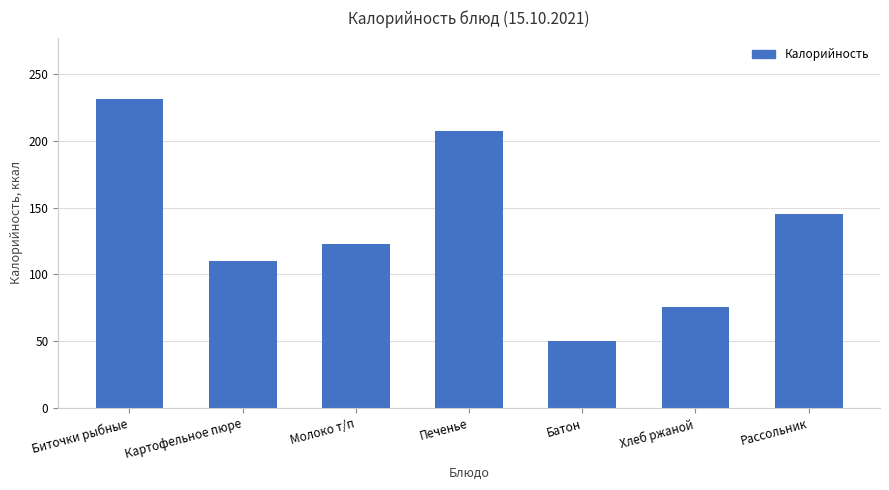

What is the maximum value shown in the chart?

231.0